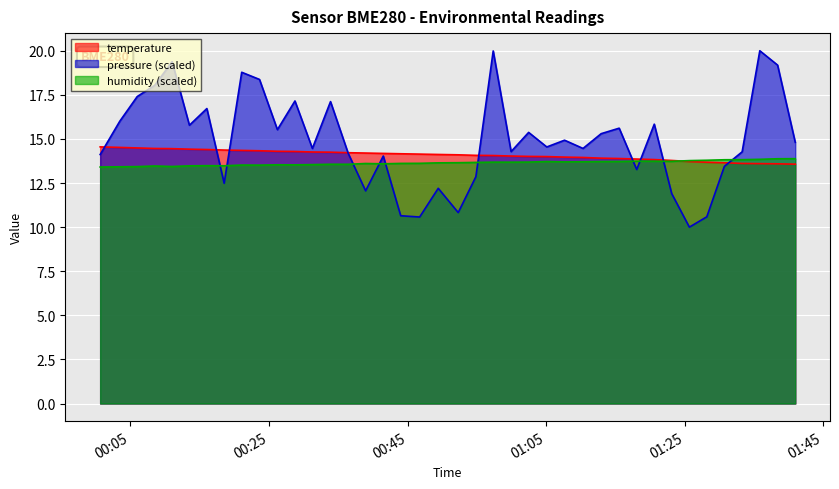

Which series has the widest spread of values?

pressure (scaled)